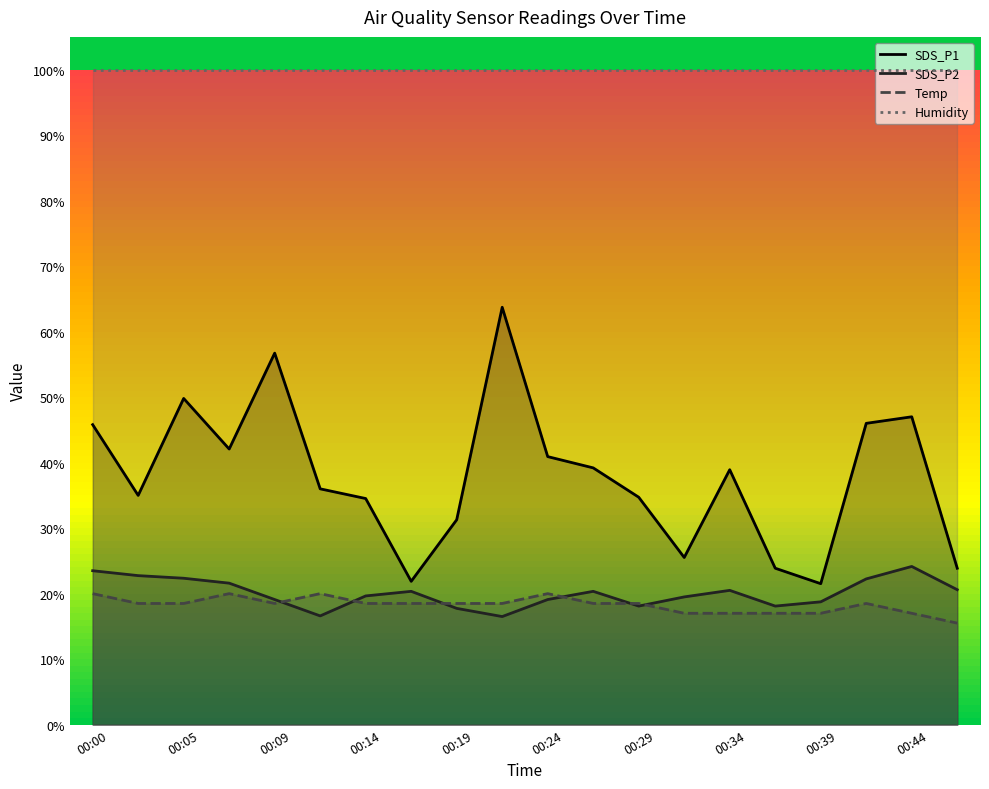

Where is the first local maximum for SDS_P1?

00:05